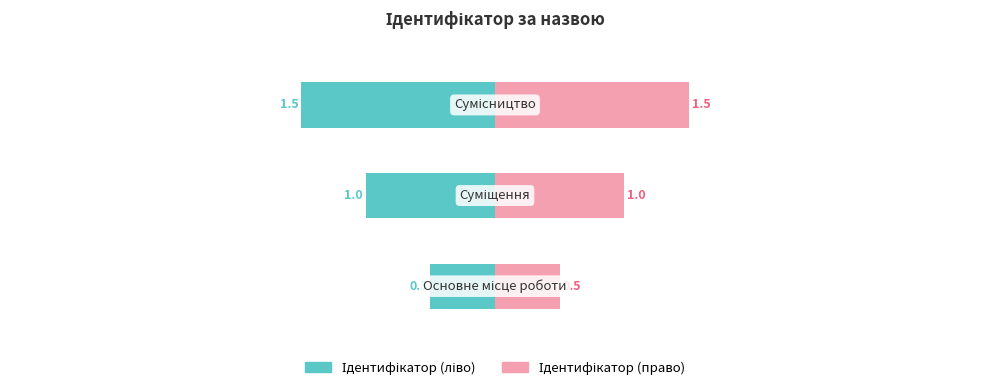

List the series in order of their overall mean, lowest first.

Ідентифікатор (ліво), Ідентифікатор (право)